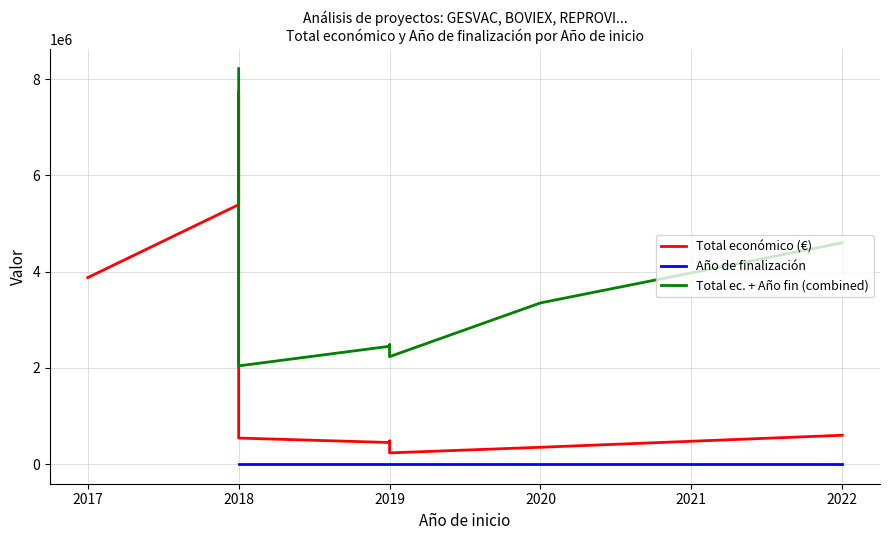

Is the value of Total económico (€) at 2018 greater than the value of Año de finalización at 2019?

Yes